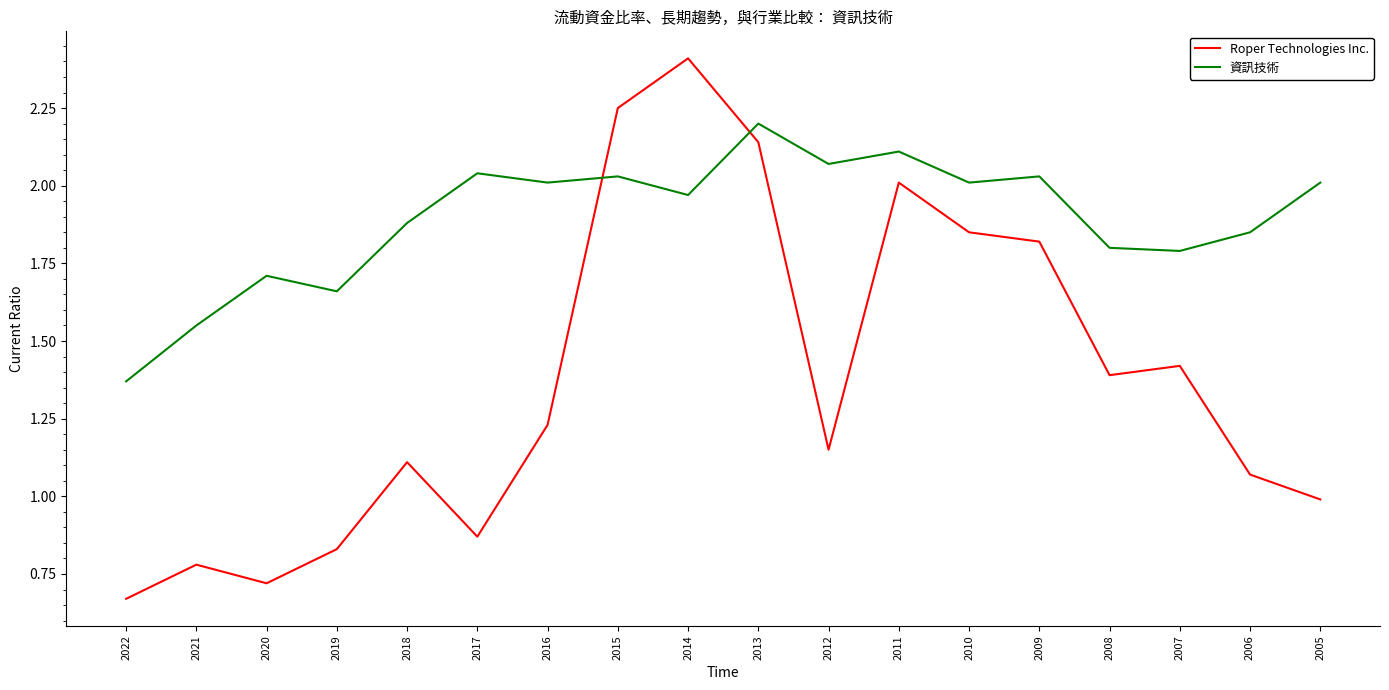

What are all the series names shown in the legend?

Roper Technologies Inc., 資訊技術